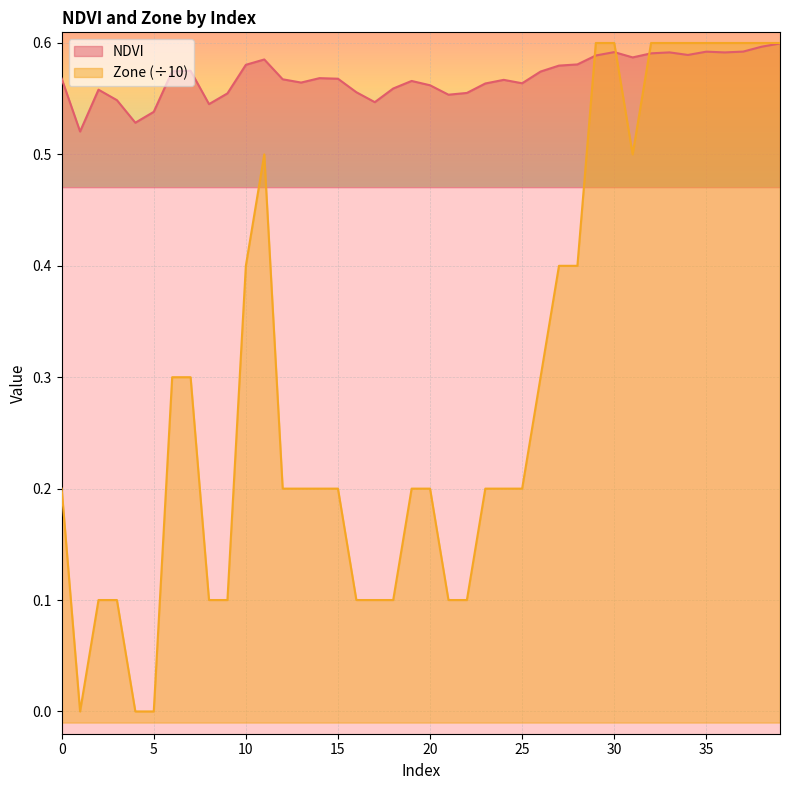

List the labels in order of Zone value, largest first.

29, 30, 32, 33, 34, 35, 36, 37, 38, 39, 11, 31, 10, 27, 28, 6, 7, 26, 0, 12, 13, 14, 15, 19, 20, 23, 24, 25, 2, 3, 8, 9, 16, 17, 18, 21, 22, 1, 4, 5